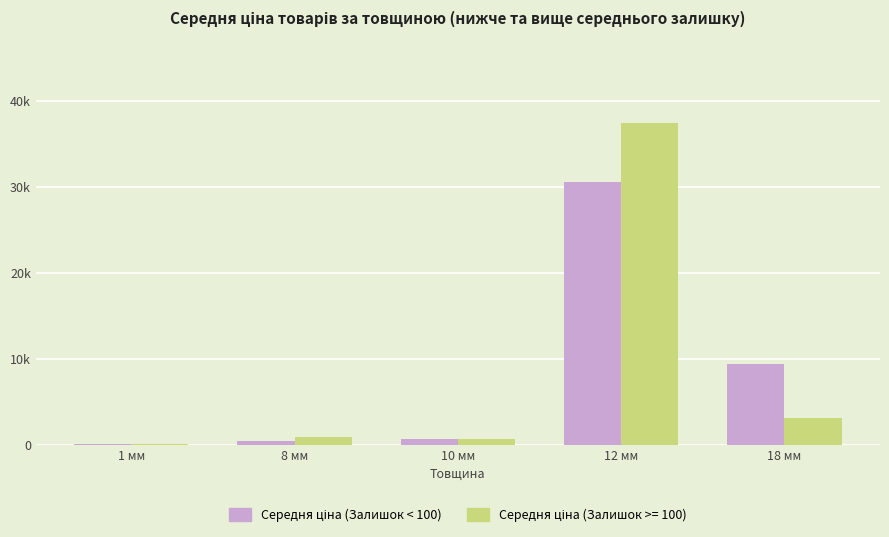

Does the chart contain stacked bars?

No